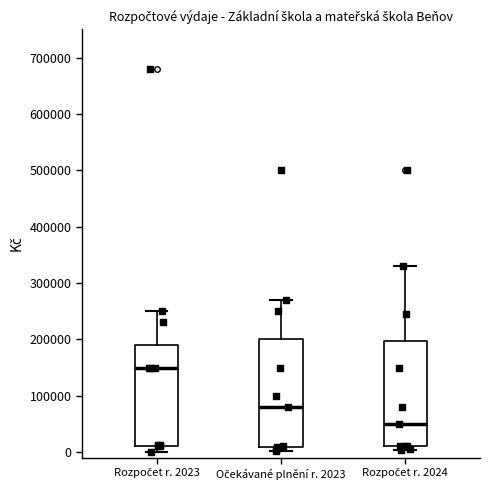

Where does the upper whisker of the box for Rozpočet r. 2023 end on the y-axis? The values are not printed on the chart, so give them approximately, as read against the axis.

250000